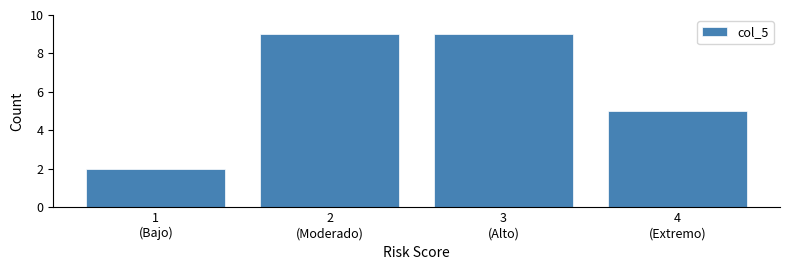

Reading right to left, list all the values displayed in this chart.

5	9	9	2